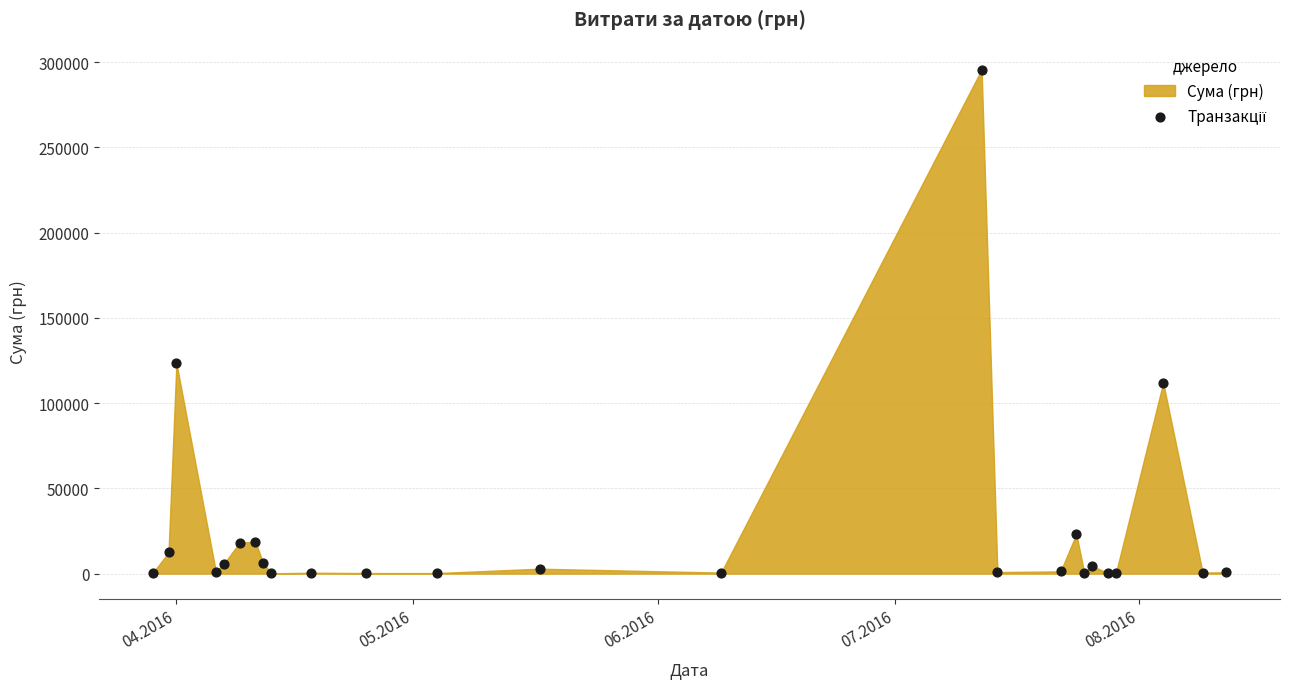

What Y value in the scatter plot is closest to 147868?

123491.9